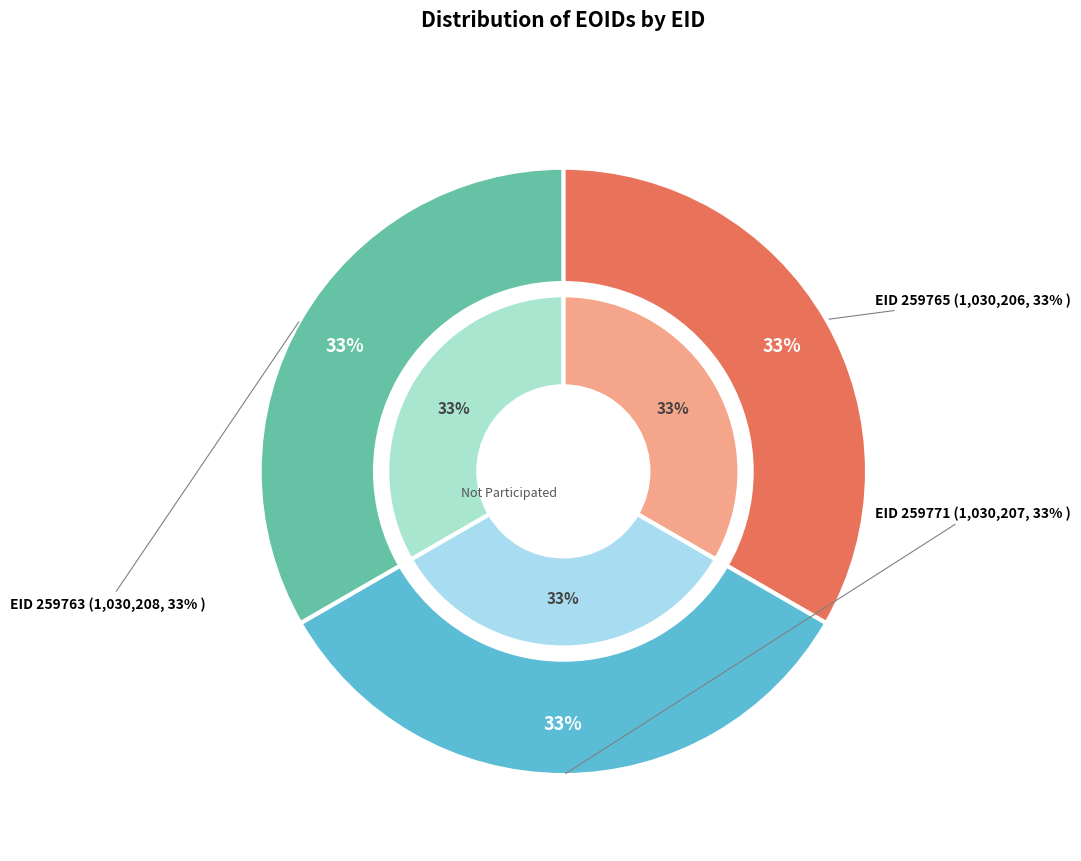

Rank the categories by value from lowest to highest.

259765, 259771, 259763